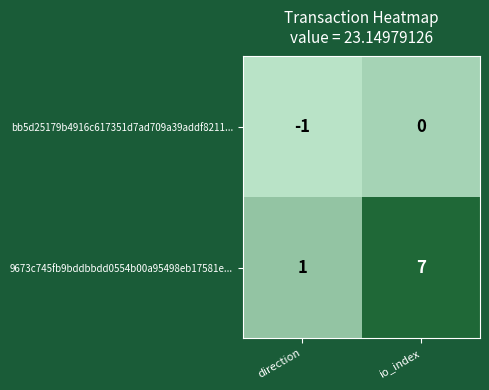

True or false: bb5d25179b4916c617351d7ad709a39addf8211... has a value of -1 at direction.

True